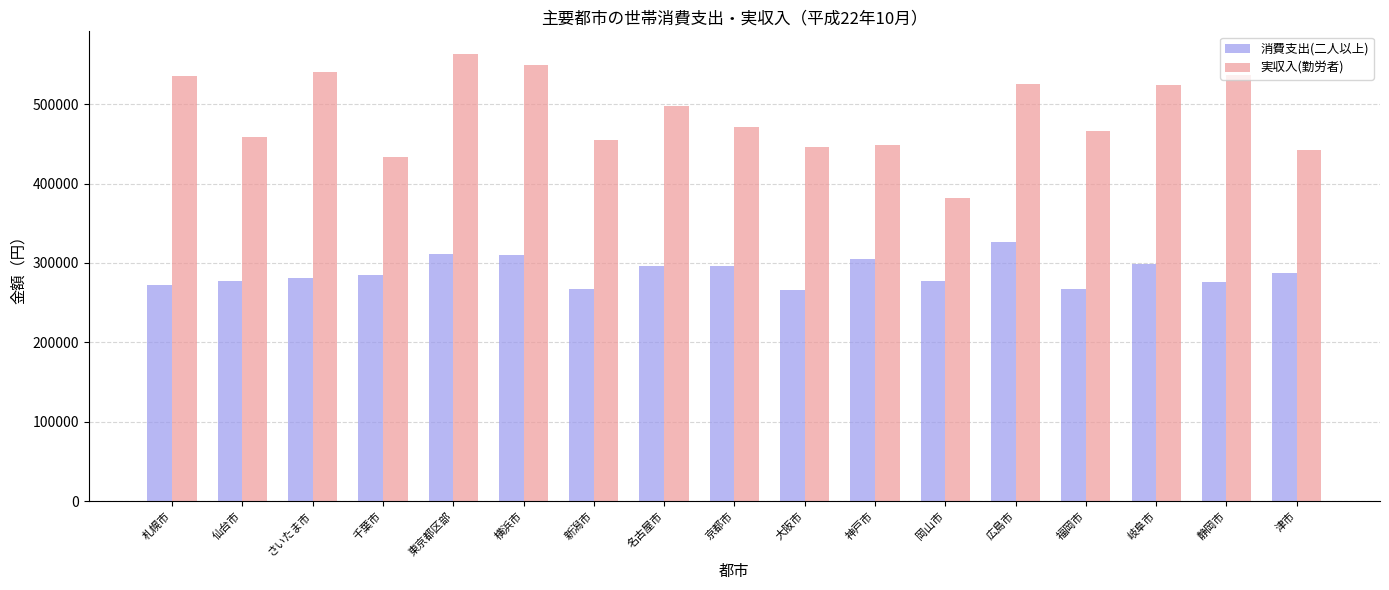

What position from the right is 津市?

1